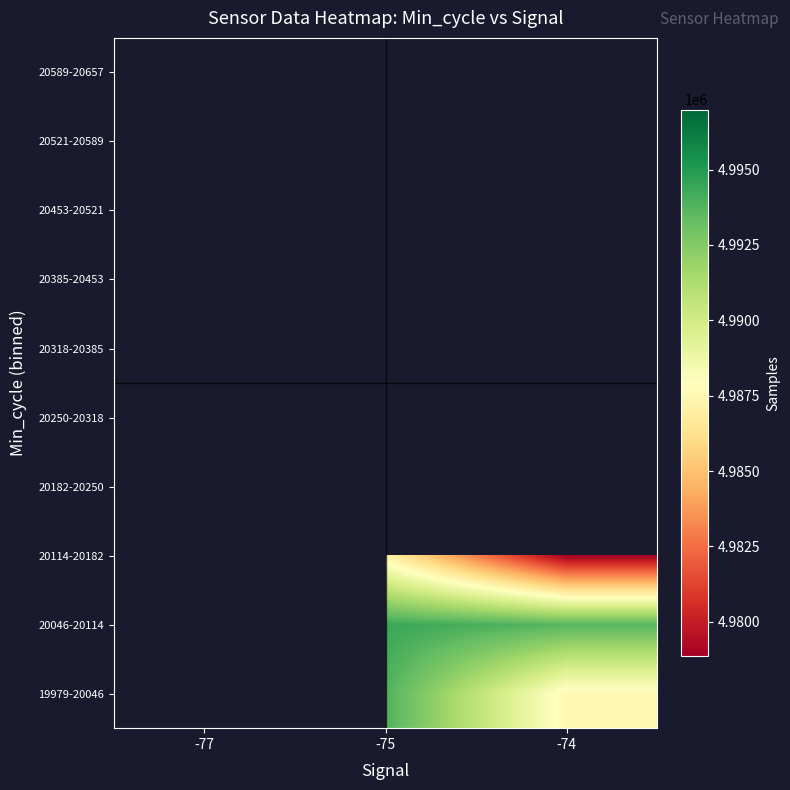

Rank the series by their maximum value, from lowest to highest.

19979-20046, 20046-20114, 20114-20182, 20182-20250, 20250-20318, 20318-20385, 20385-20453, 20453-20521, 20521-20589, 20589-20657